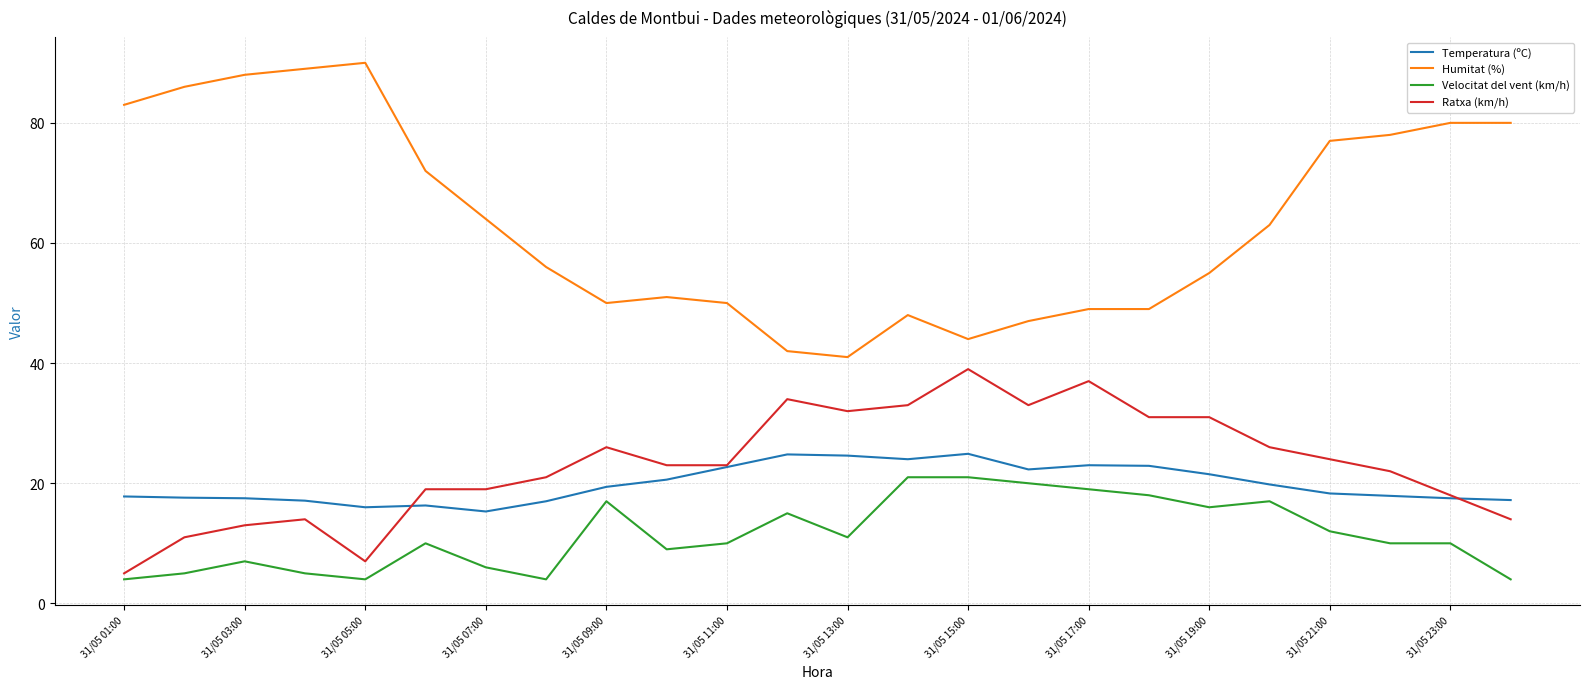

What is the maximum value shown in the chart?

90.0